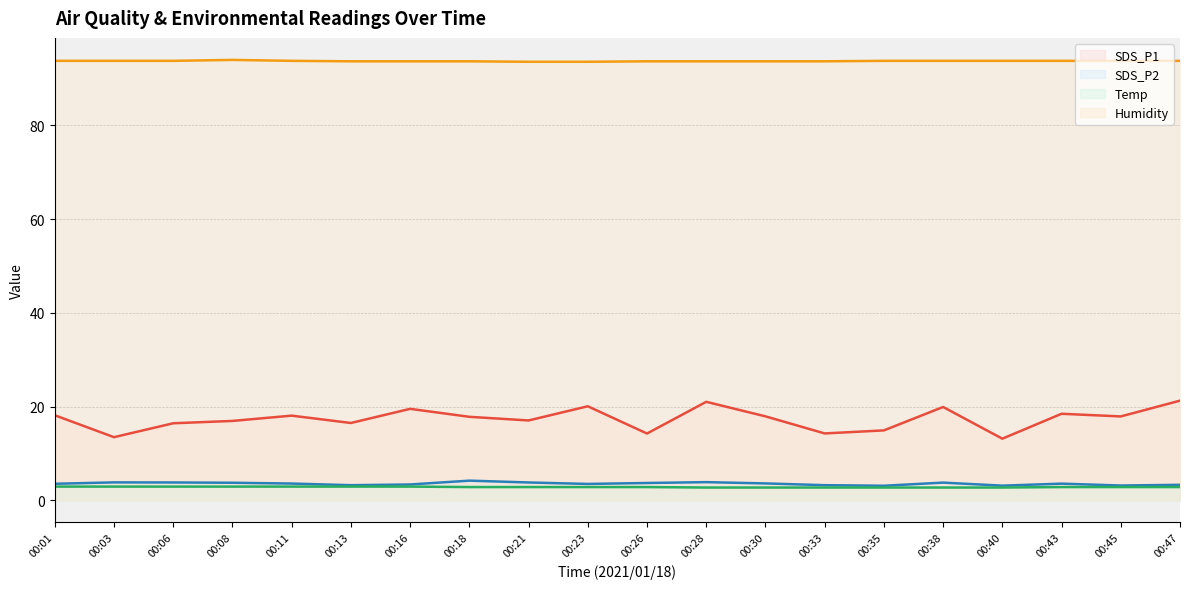

True or false: SDS_P2 and Humidity cross at least once.

False